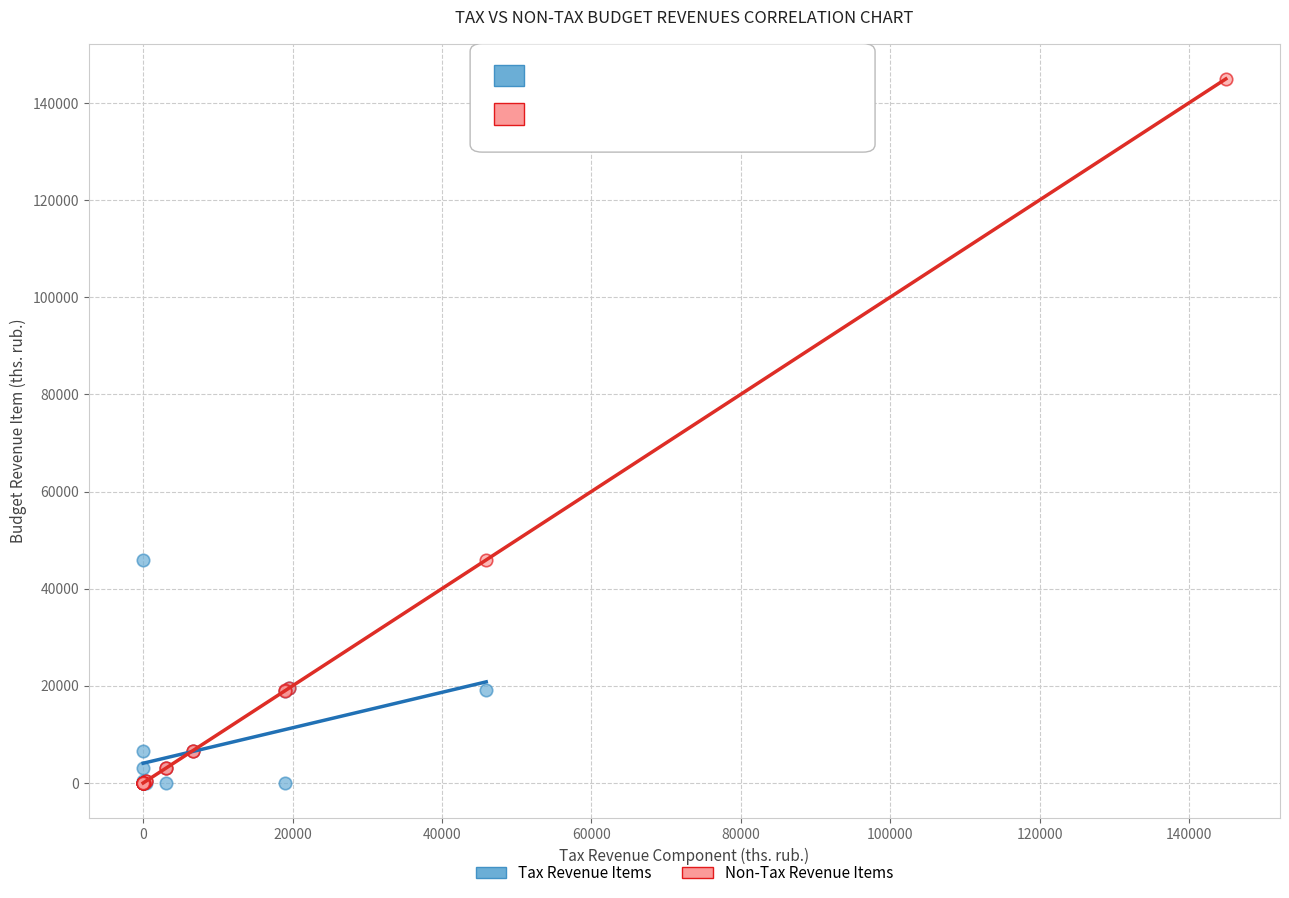

Which series contains the highest Y value?

Non-Tax Revenue Items